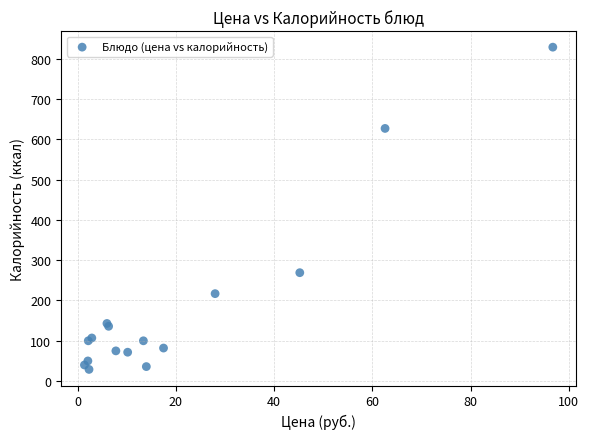

What Y value in the scatter plot is closest to 428?

269.0